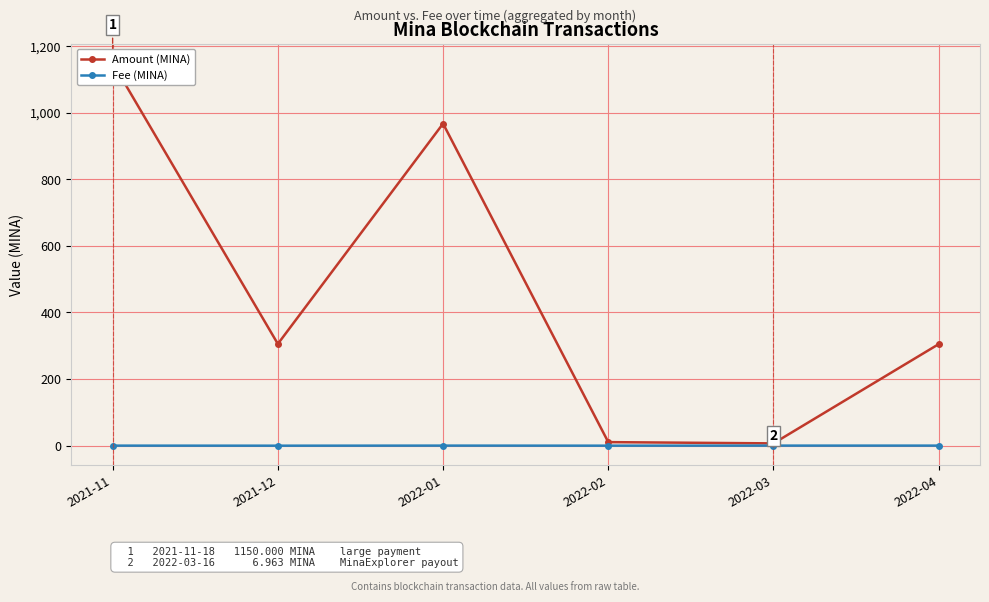

At which category is the sum across all series the highest?

2021-11